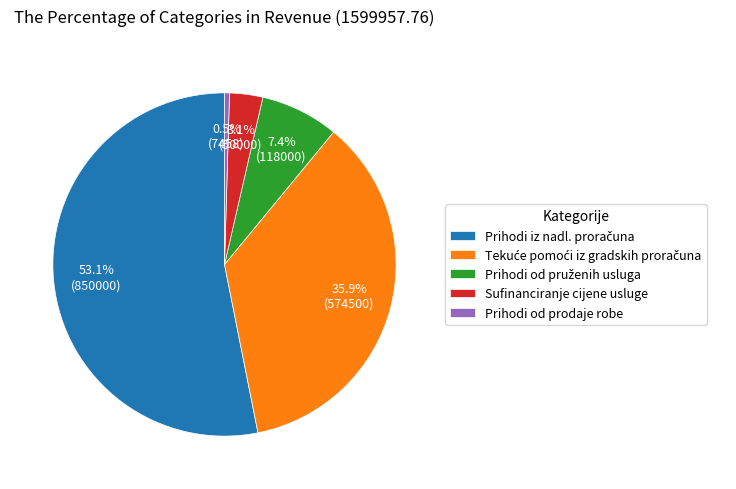

Does any single category account for the majority?

Yes